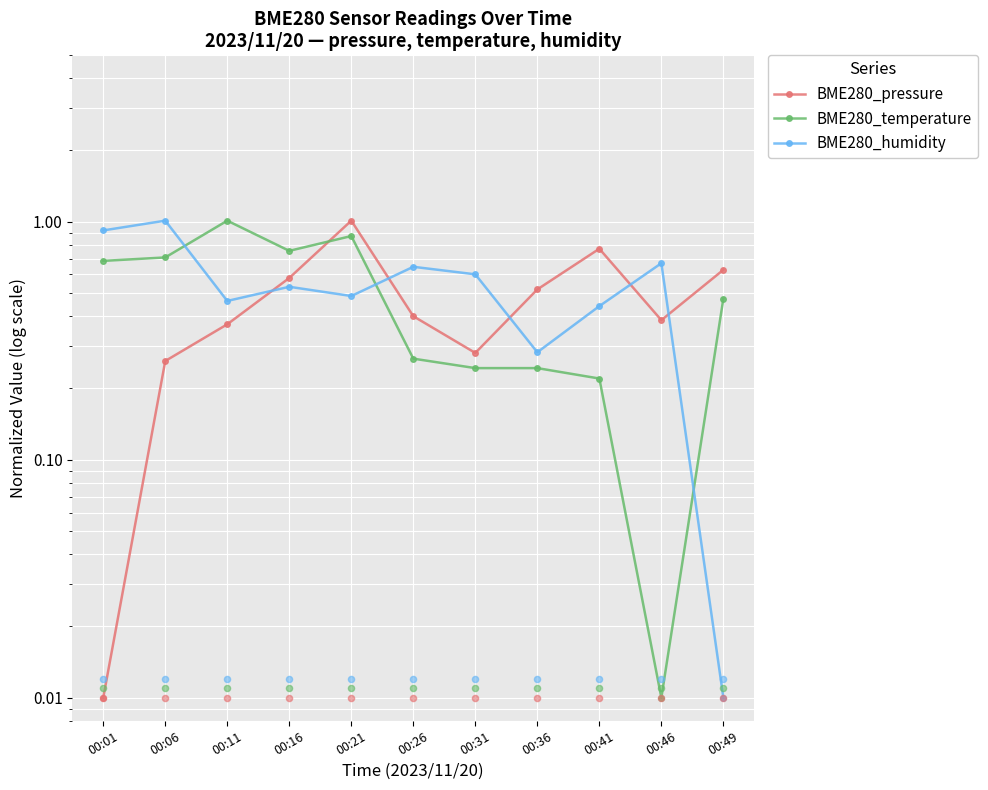

Which series contains the lowest Y value?

BME280_pressure